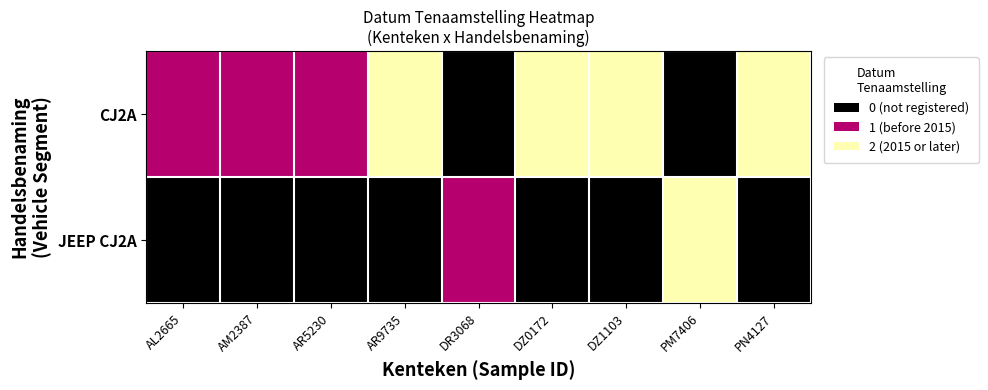

At how many categories does at least one series exceed 1?

5